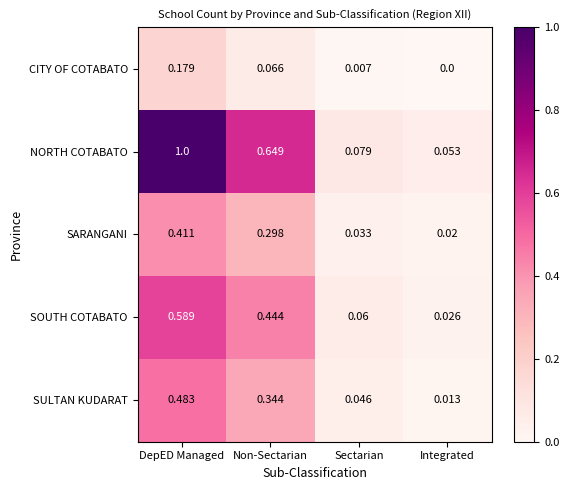

How many series are shown in this chart?

5